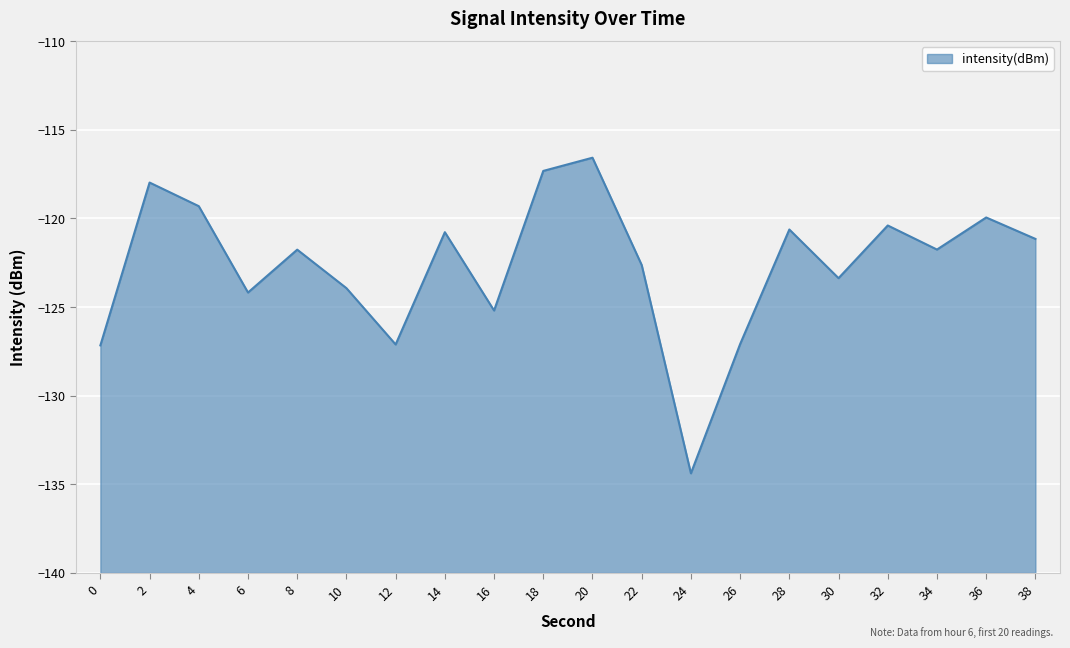

The value at 22 is -122.6. True or false?

True